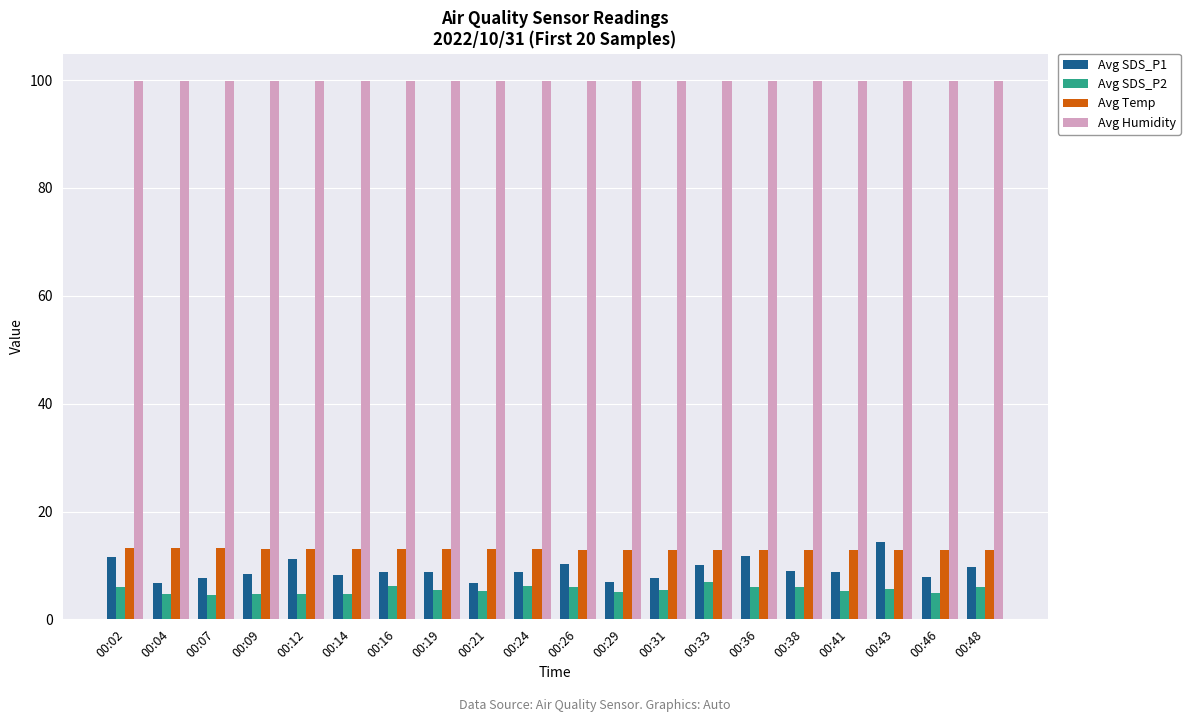

What is the minimum value for Avg Humidity?

99.9